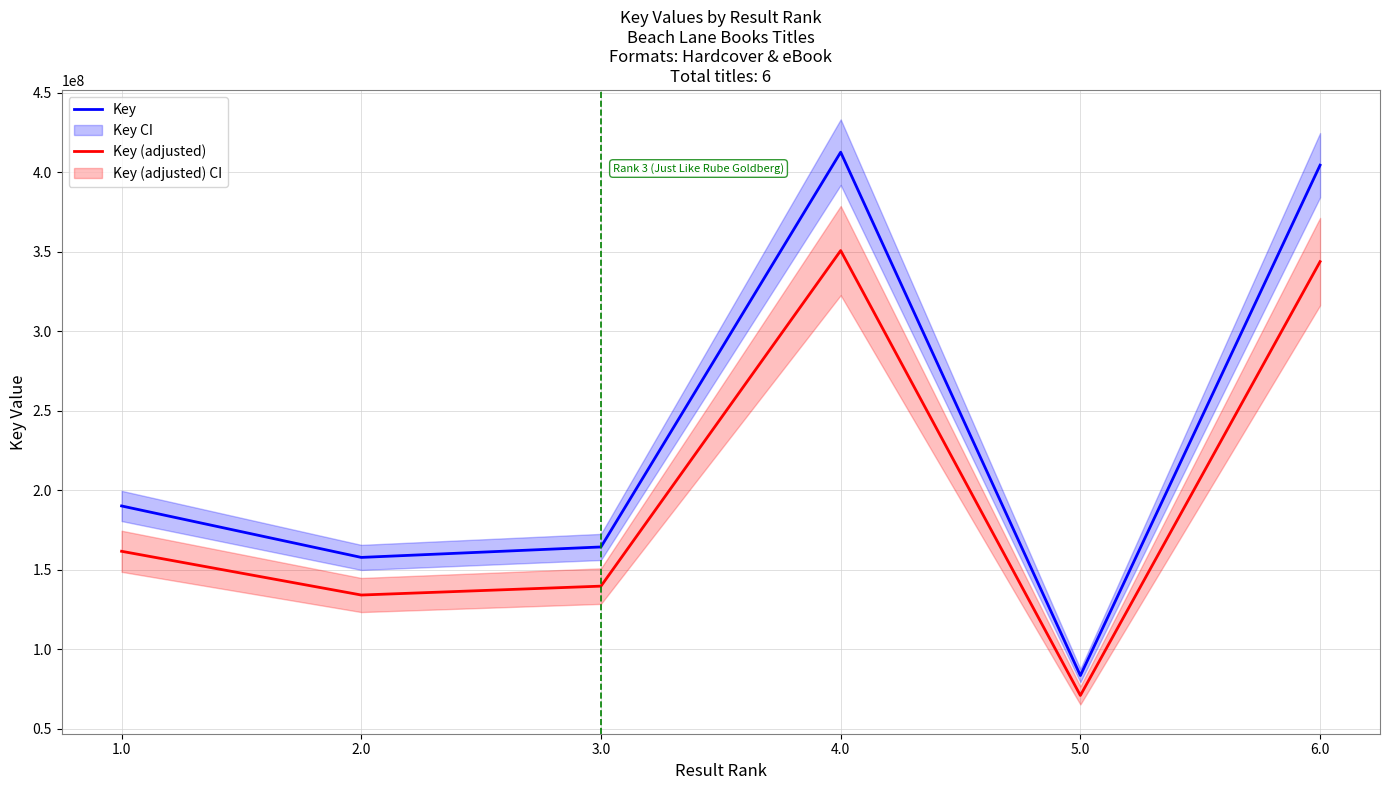

What are all the series names shown in the legend?

Key, Key (adjusted)